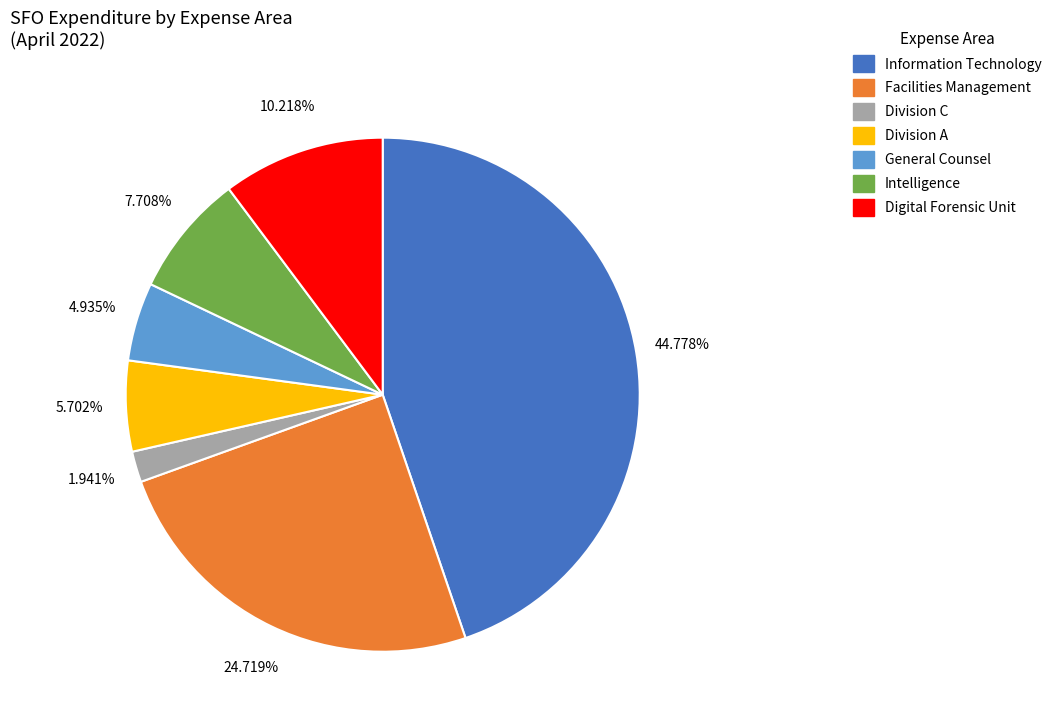

Count the number of slices in the pie.

7